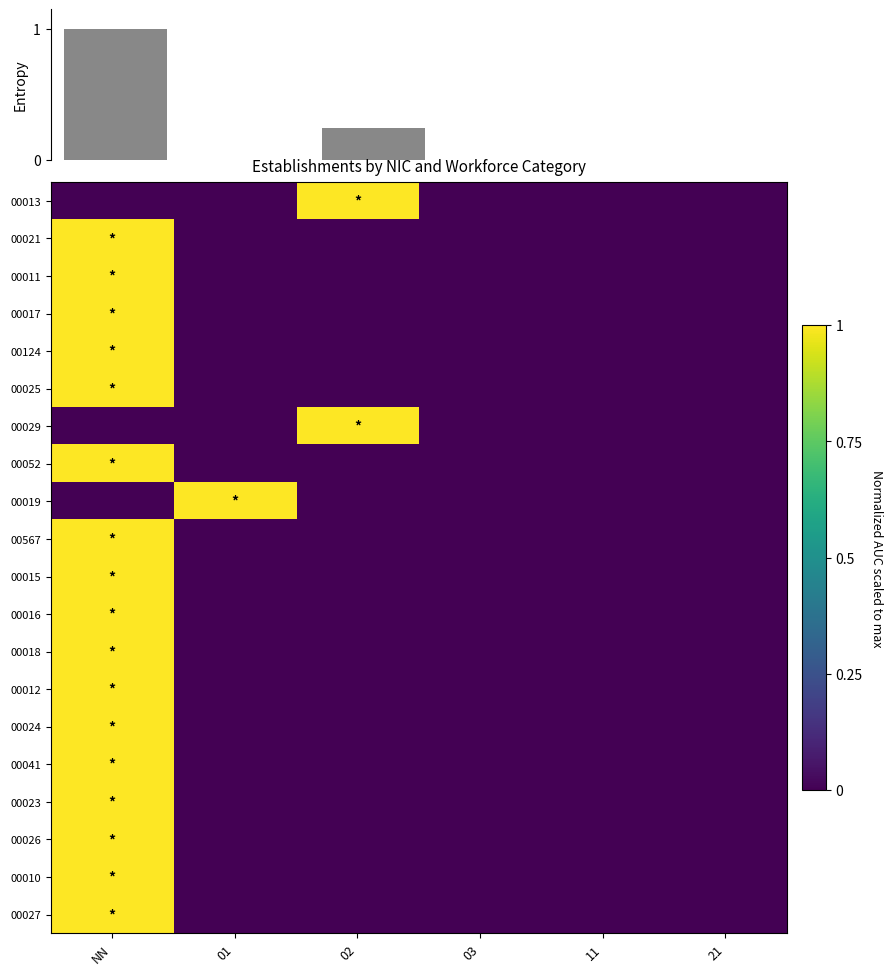

Is the value of 00021 at 02 greater than the value of 00012 at 21?

No